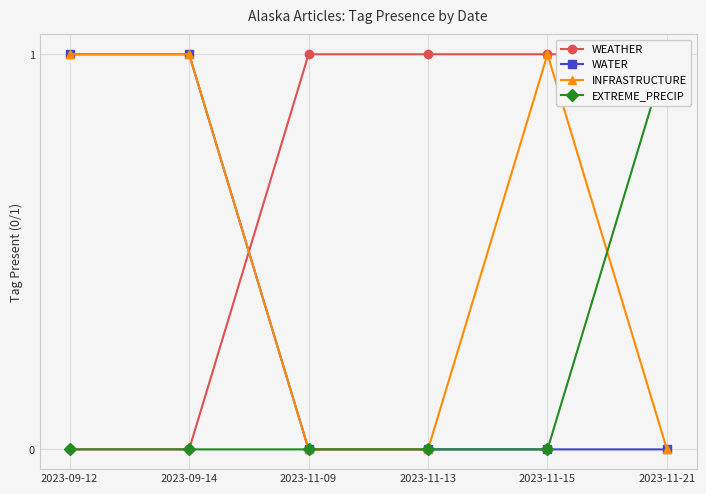

What is the sum of the EXTREME_PRECIP values at 2023-11-21 and 2023-11-13?

1